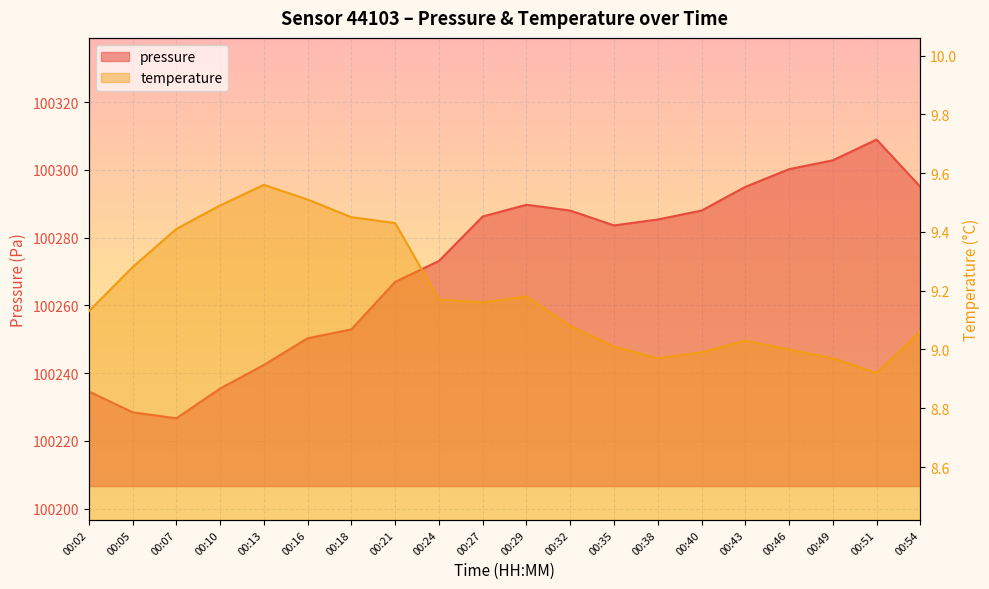

What is the smallest value displayed?

8.9